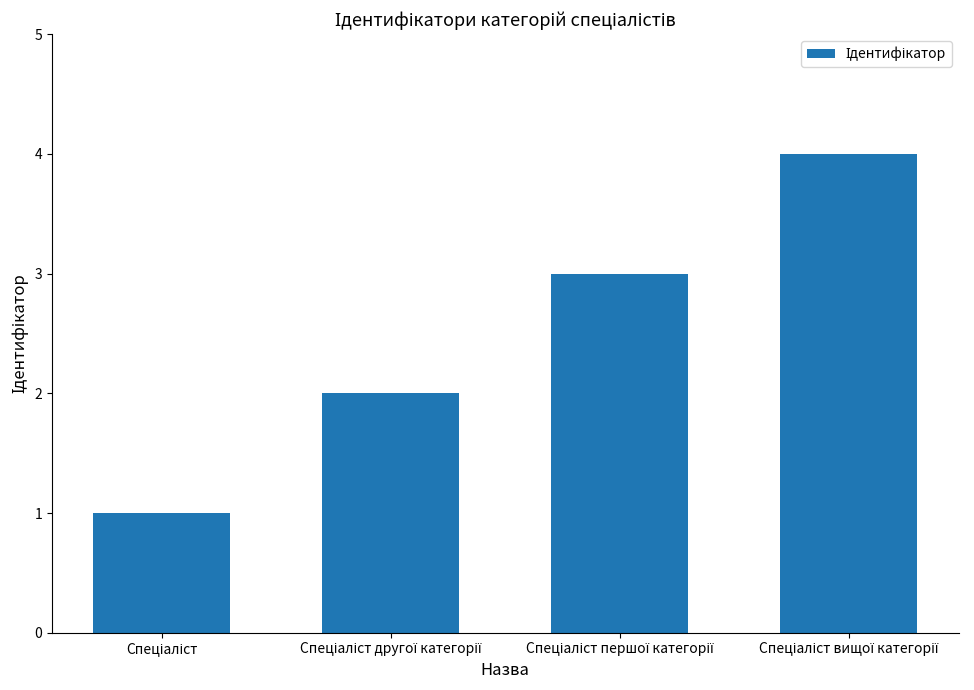

What is the sum of all values?

10